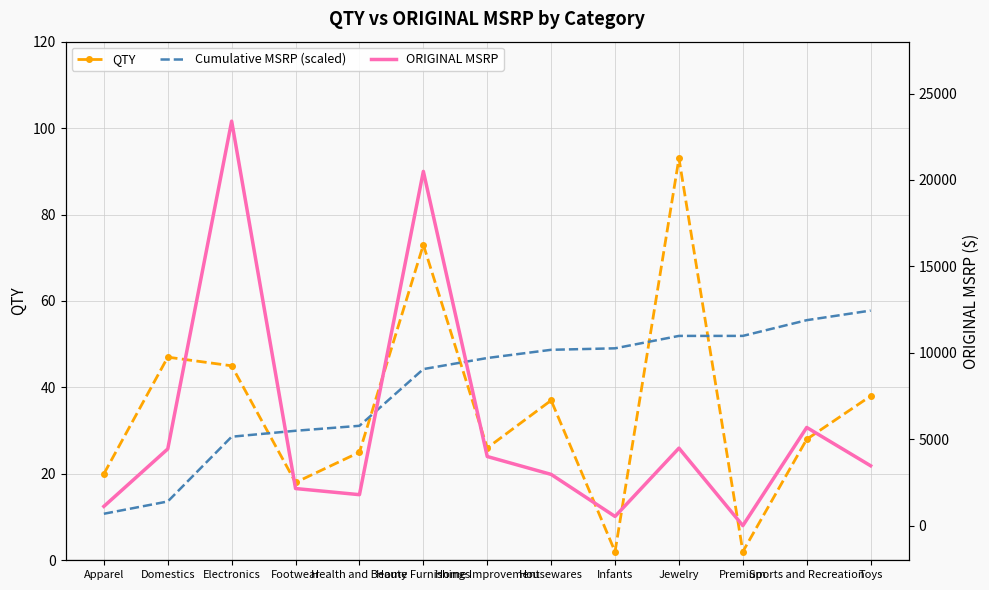

What is the sum of the Cumulative MSRP (scaled) values at Domestics and Infants?

62.7